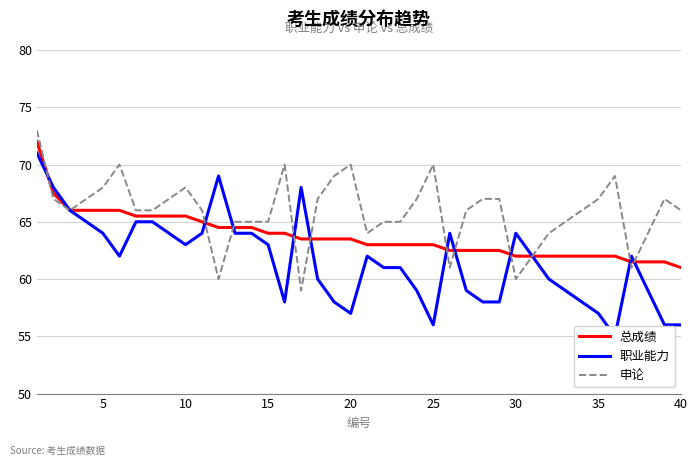

How many lines are shown in the chart?

3